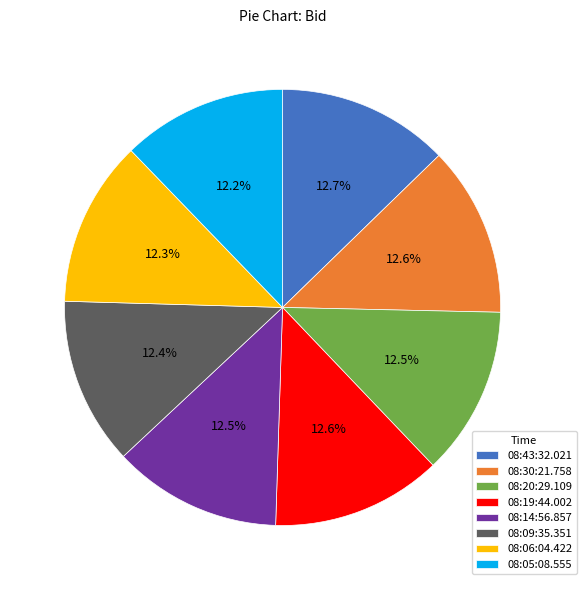

Is there a majority slice in this chart?

No